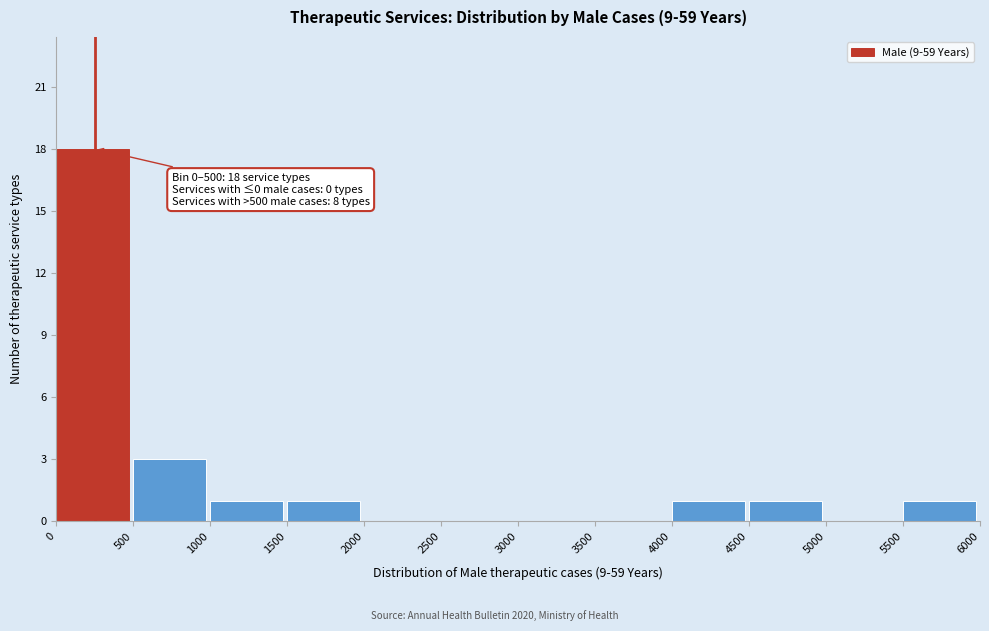

Which range on the x-axis has the tallest bar?

0 to 500